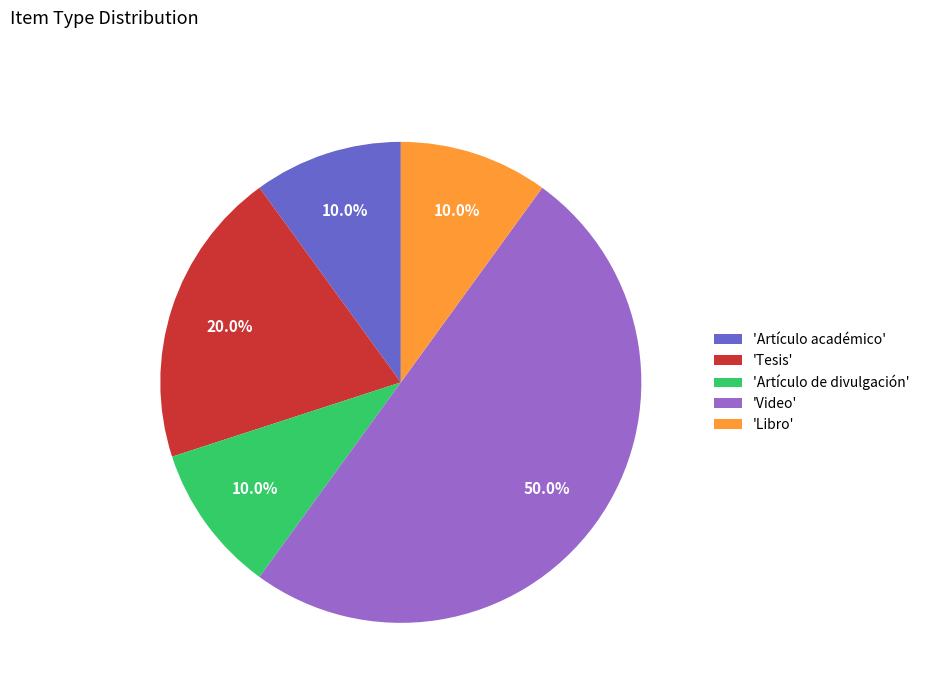

Combined, what portion of the pie is 'Artículo académico' and 'Artículo de divulgación'?

20.0%